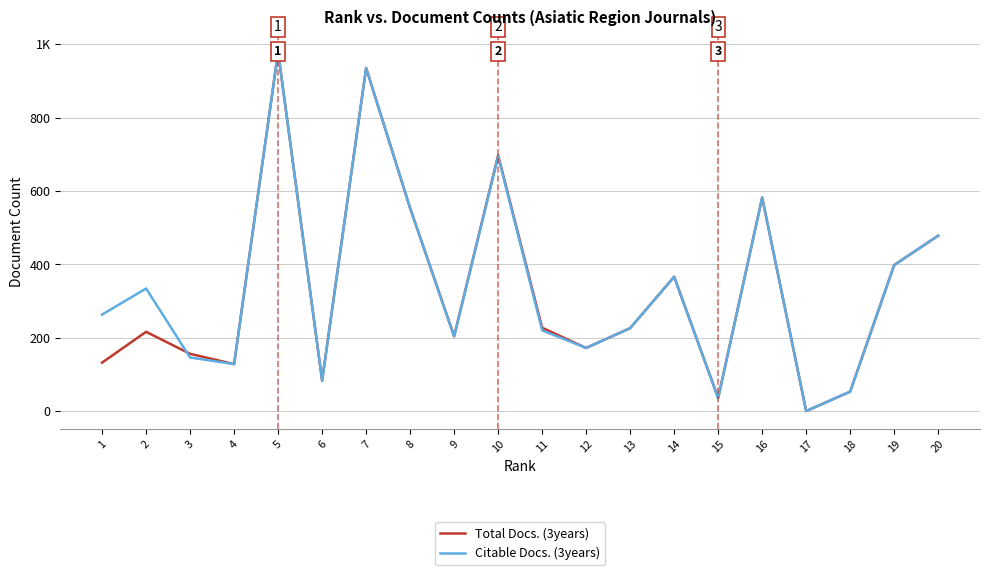

At which category does Citable Docs. (3years) reach its first local valley?

4